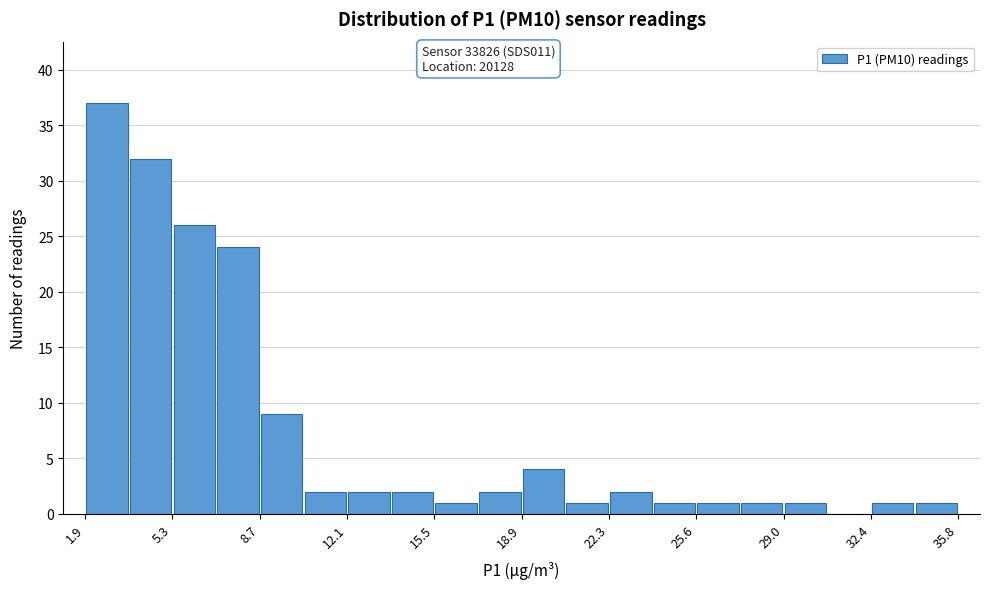

Read against the x-axis, roughly where is the centre of the tallest bar?

3.0